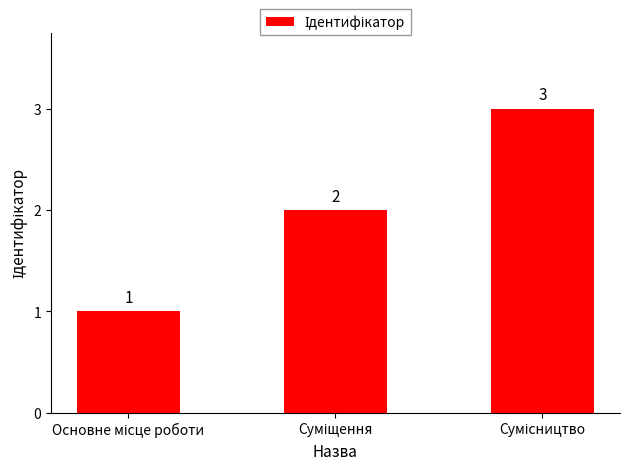

What is the sum of all values?

6